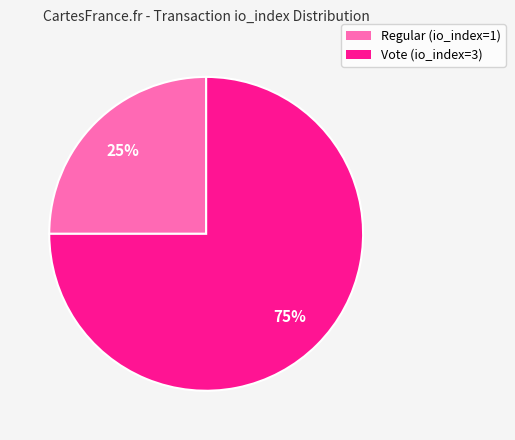

To the nearest percent, what is the difference between the Regular (io_index=1) and Vote (io_index=3) slice percentages?

50%